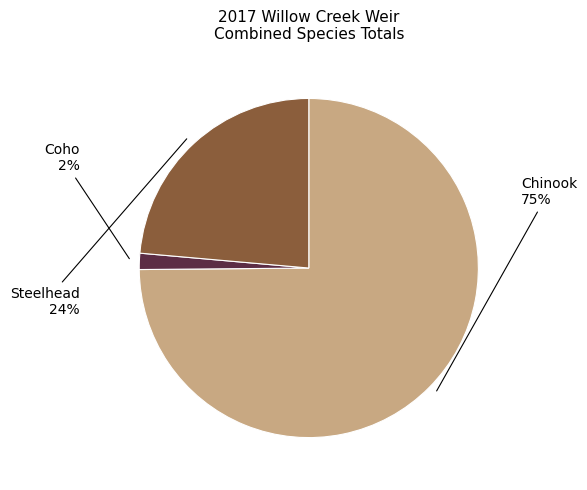

To the nearest percent, what percentage of the pie is Coho?

2%